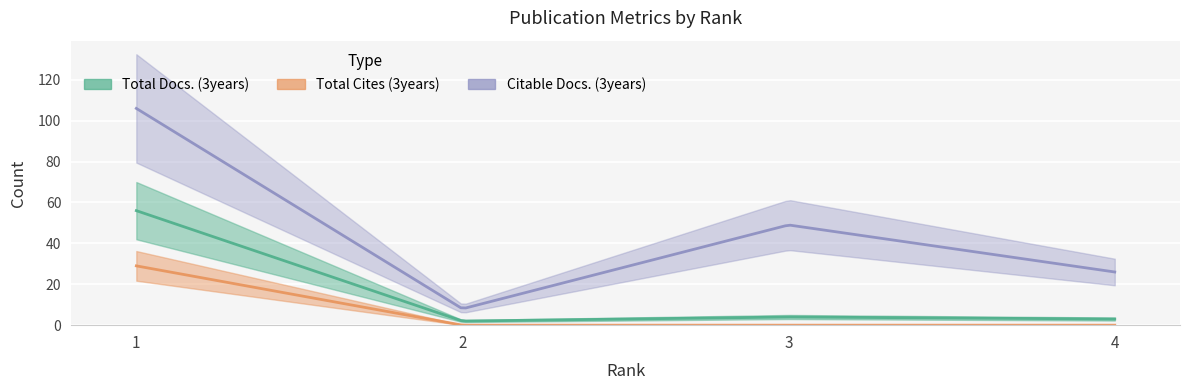

True or false: Citable Docs. (3years) and Total Docs. (3years) intersect in this chart.

False